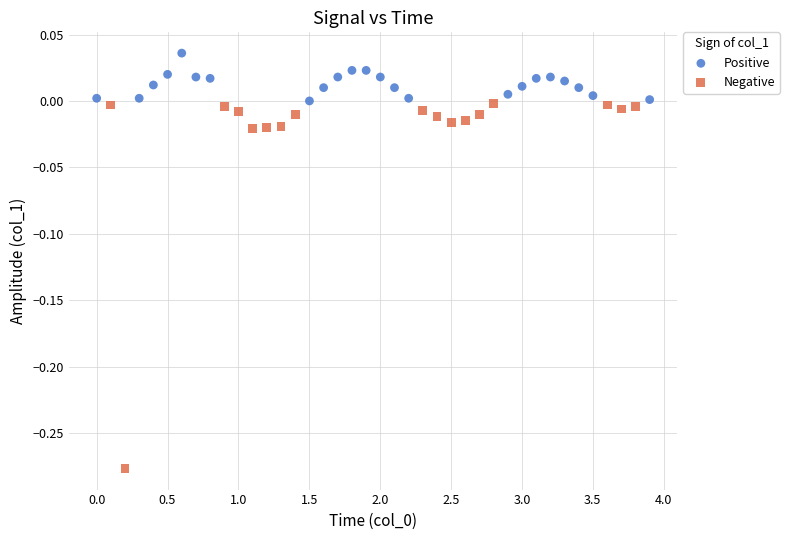

Which series has the largest Y range (max minus min)?

Negative